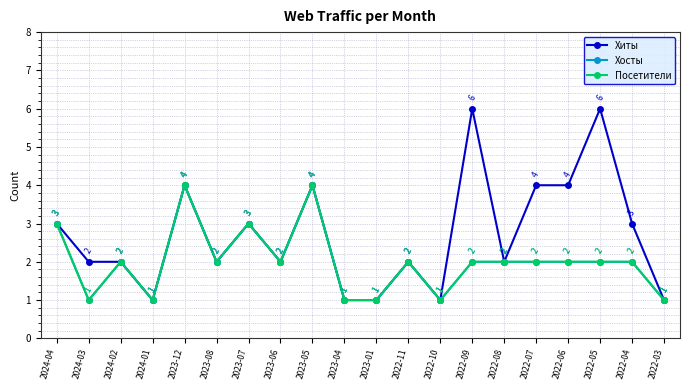

Reading left to right, transcribe all the data shown in this chart.

Хиты: 3	2	2	1	4	2	3	2	4	1	1	2	1	6	2	4	4	6	3	1
Хосты: 3	1	2	1	4	2	3	2	4	1	1	2	1	2	2	2	2	2	2	1
Посетители: 3	1	2	1	4	2	3	2	4	1	1	2	1	2	2	2	2	2	2	1